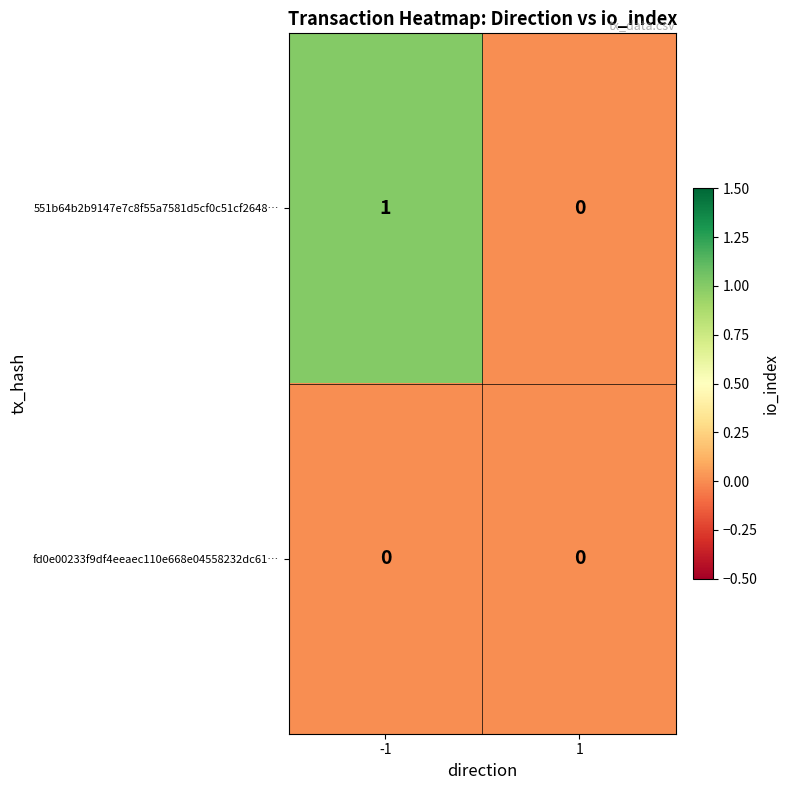

At which category is the sum across all series the highest?

-1